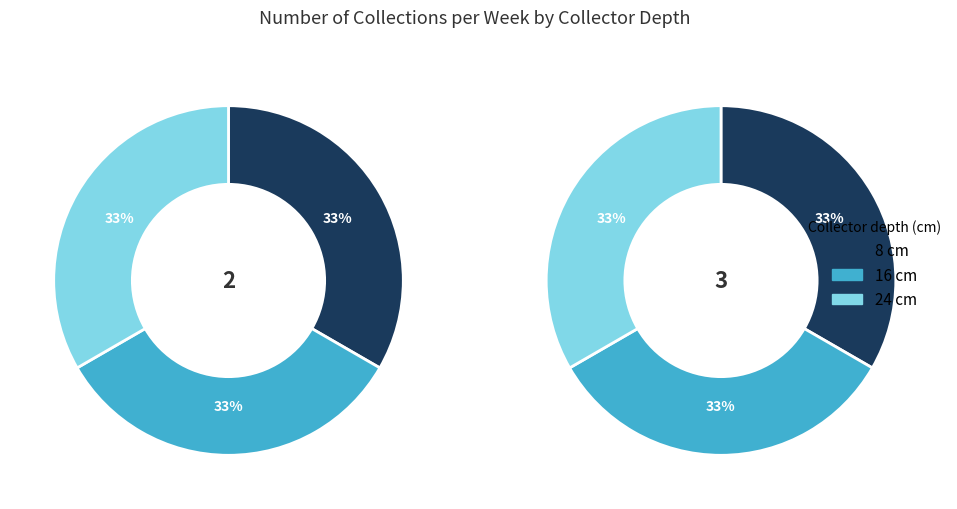

Which has a higher value, 16 or 8?

16